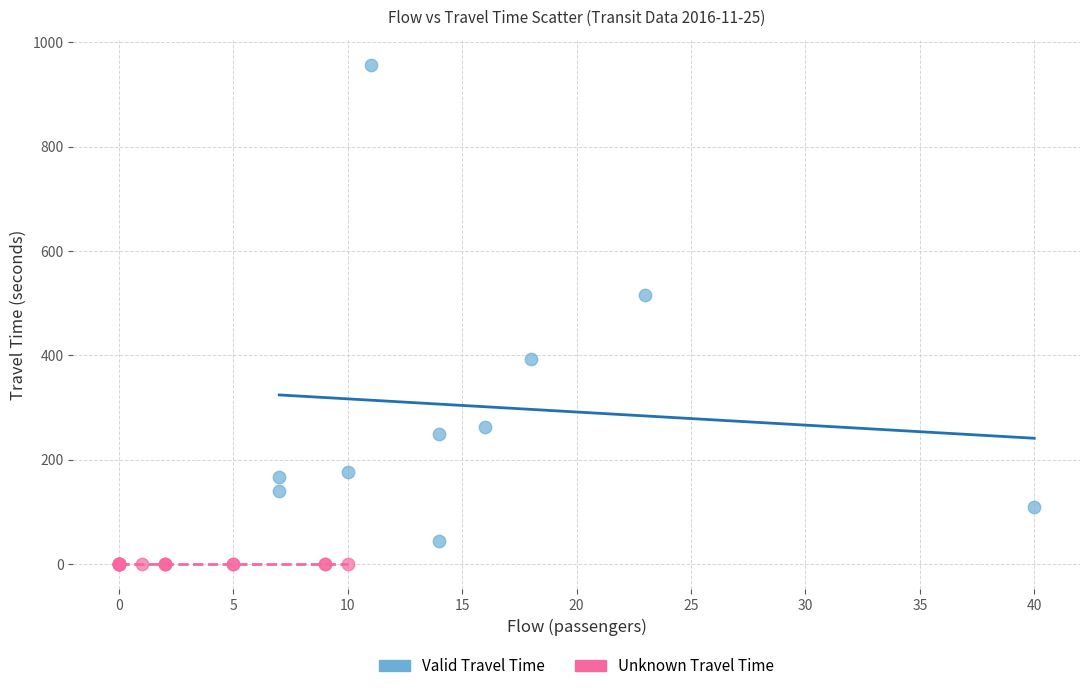

Which series contains the lowest Y value?

Unknown Travel Time